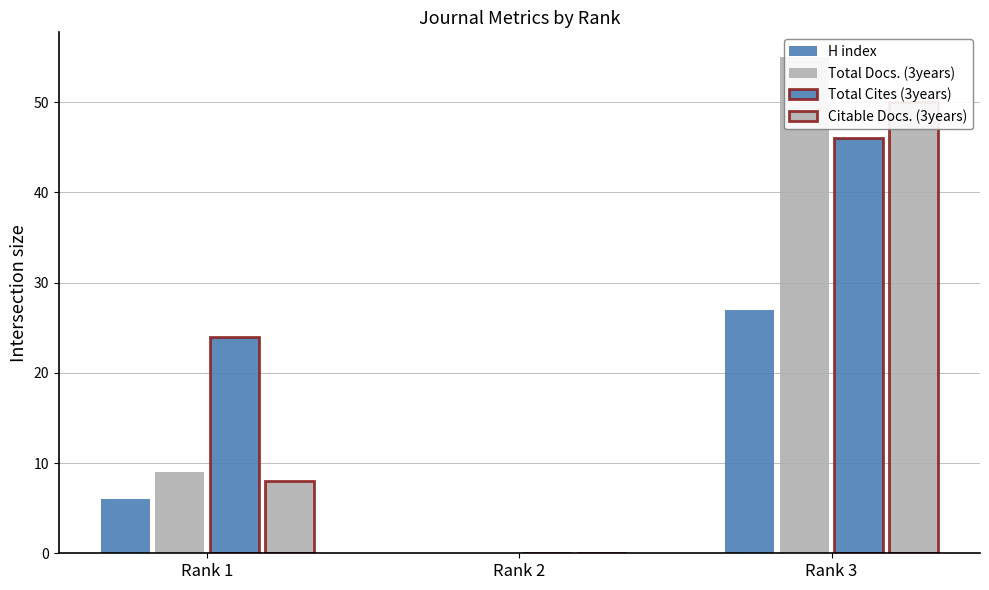

How many Total Docs. (3years) values are between 0 and 55?

3